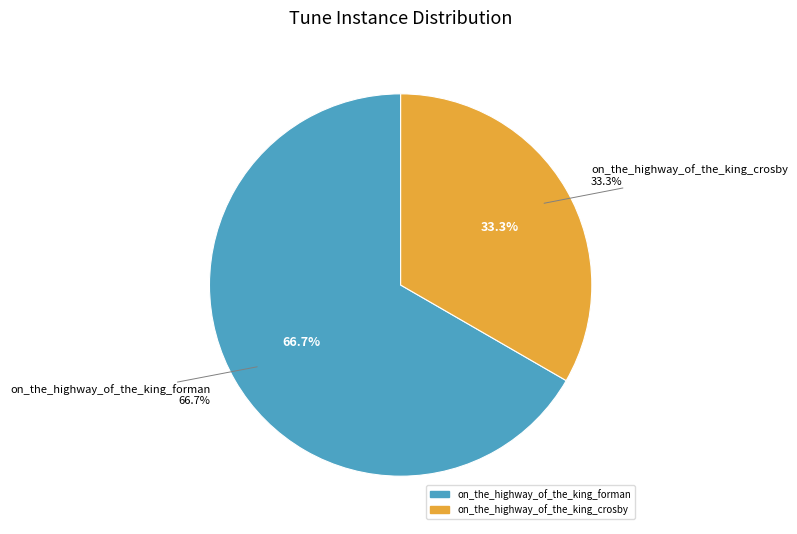

To the nearest percent, what is the difference between the largest and smallest slice percentages?

33%